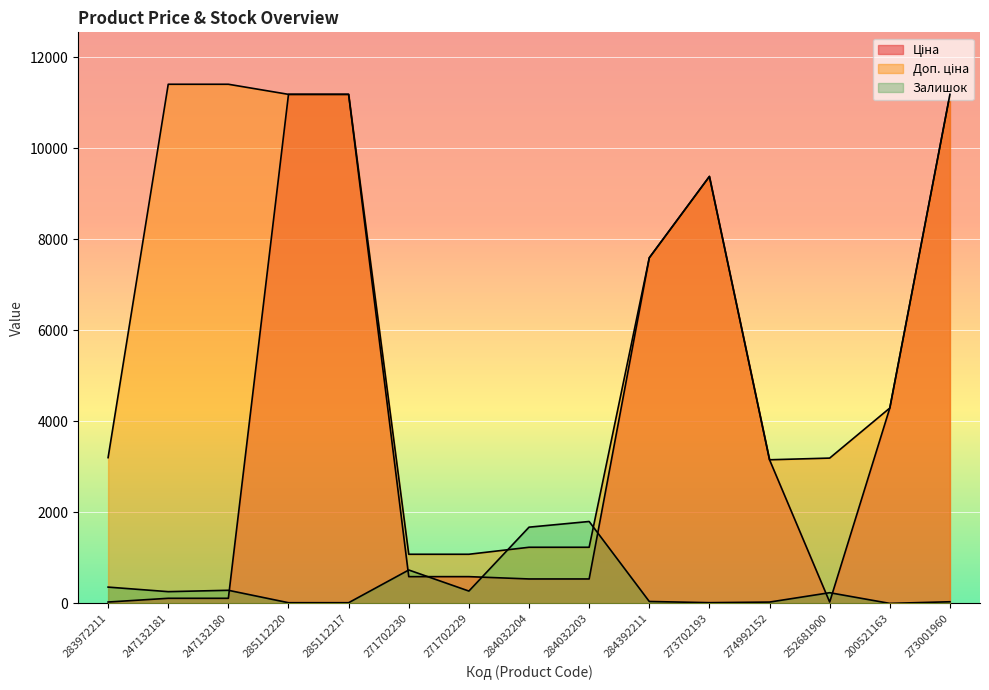

At which label is Ціна closest to 5610?

200521163